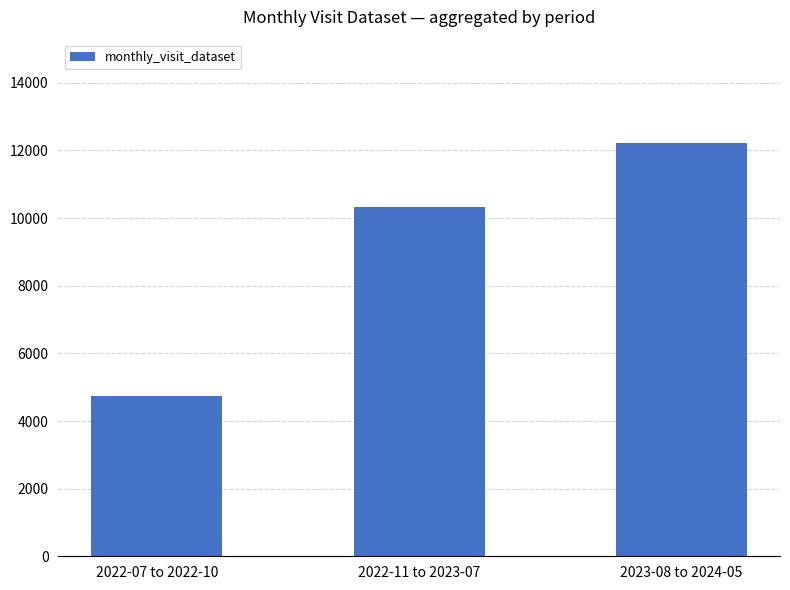

List the labels in order of value, smallest first.

2022-07 to 2022-10, 2022-11 to 2023-07, 2023-08 to 2024-05